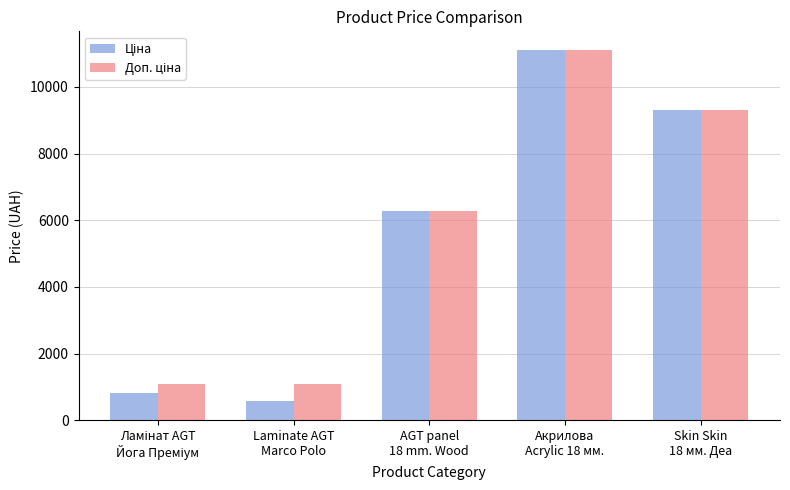

At how many categories does at least one series exceed 5901?

3